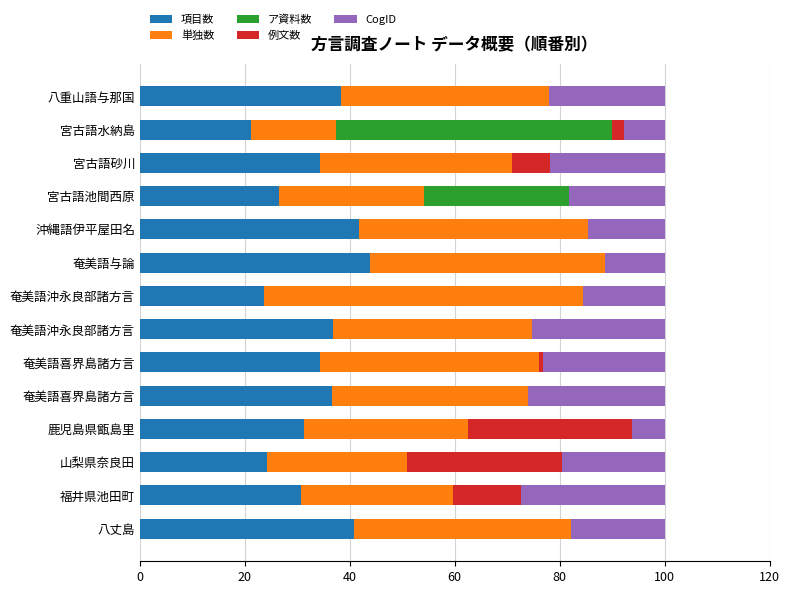

What are all the series names shown in the legend?

項目数, 単独数, ア資料数, 例文数, CogID